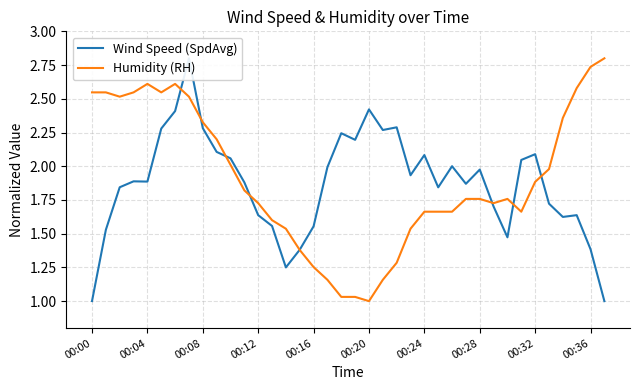

What value does the Humidity (RH) series have at 10?

2.0